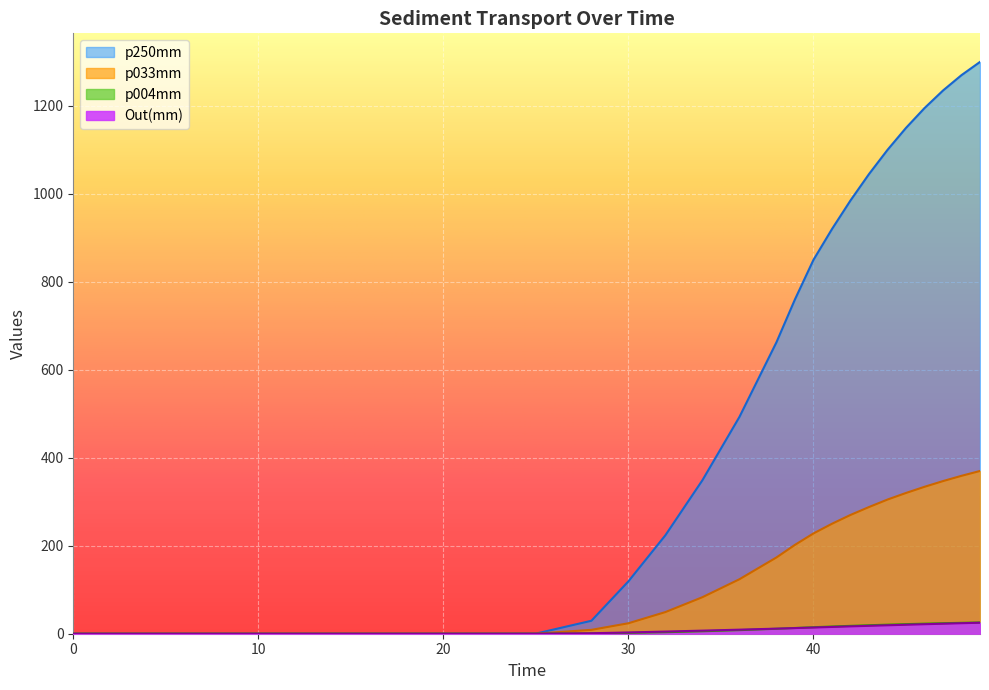

What is the sum of the p004mm values at 58 and 20?

24.8